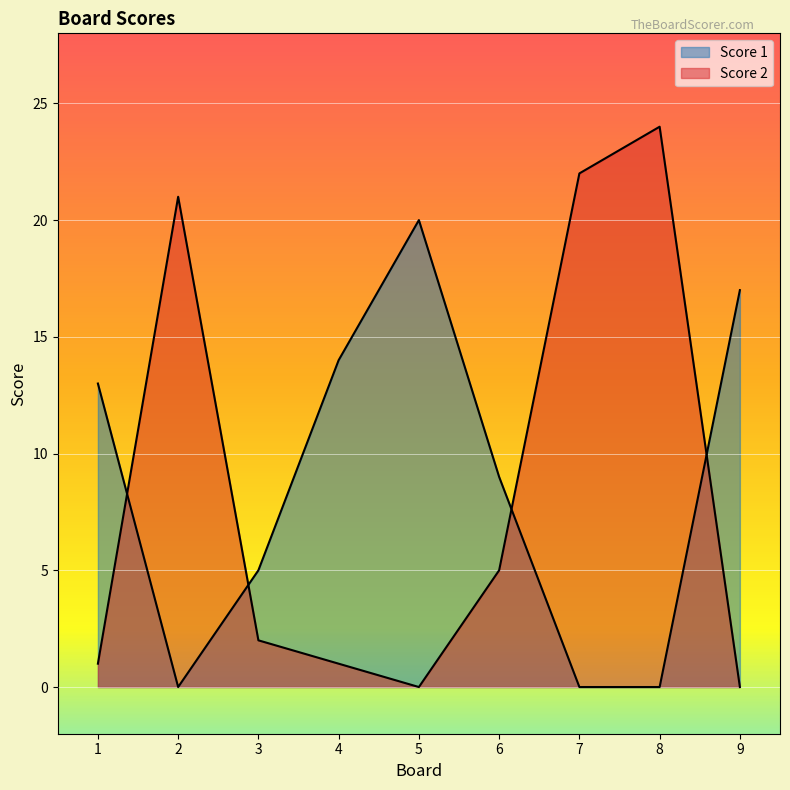

Which series has the largest total across all categories?

Score 1